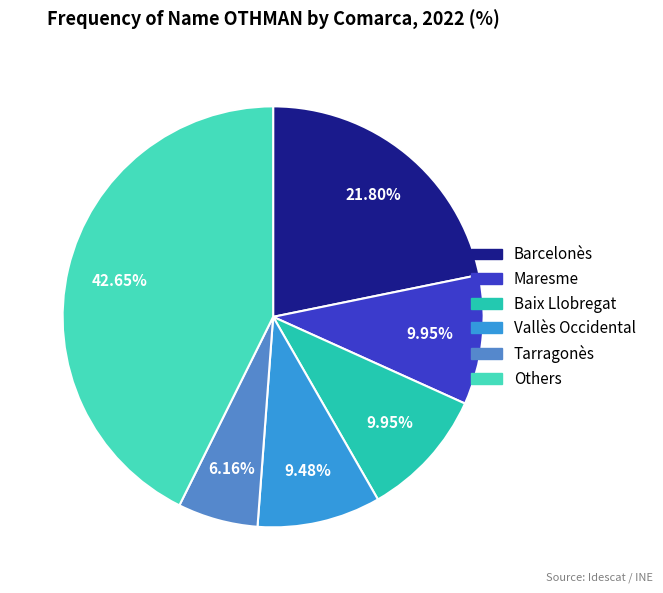

Is the sum of Maresme and Baix Llobregat greater than half?

No